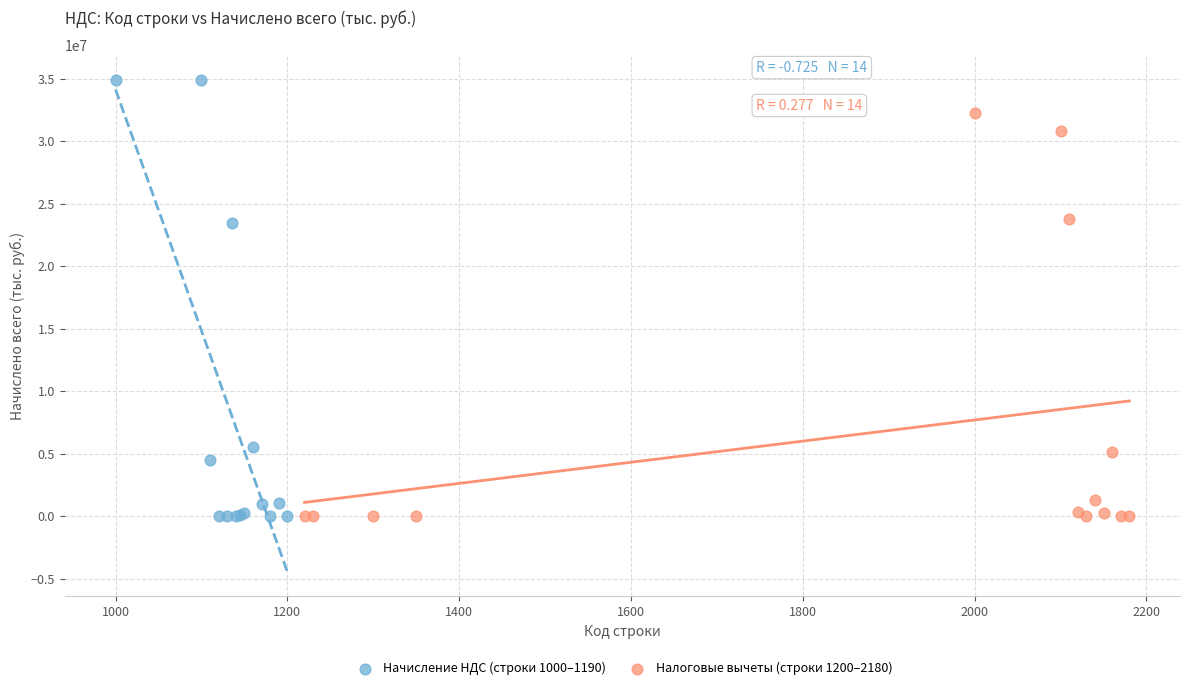

Which series contains the highest Y value?

Начисление НДС (строки 1000–1190)